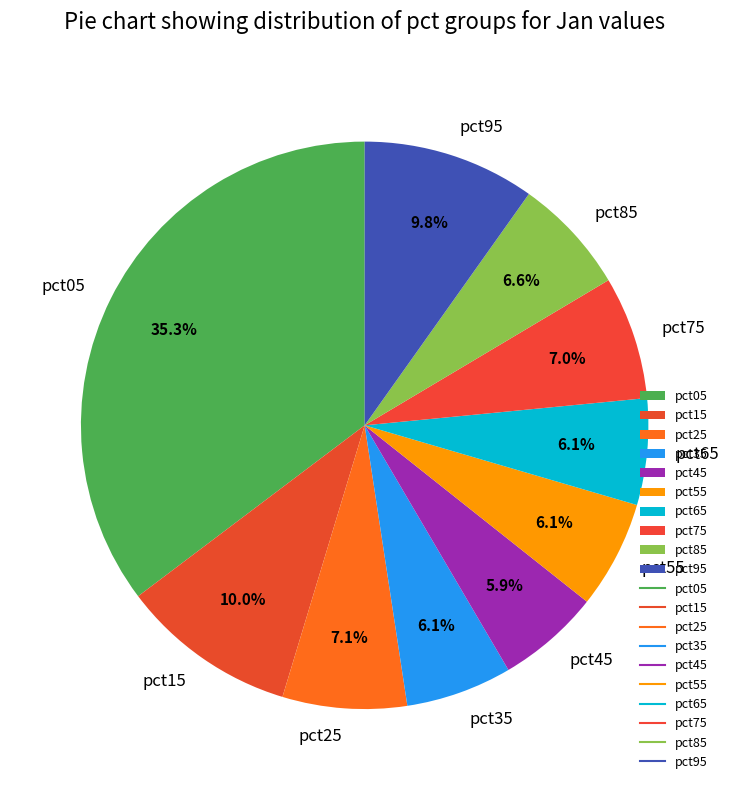

True or false: pct55 accounts for 6% of the total.

True